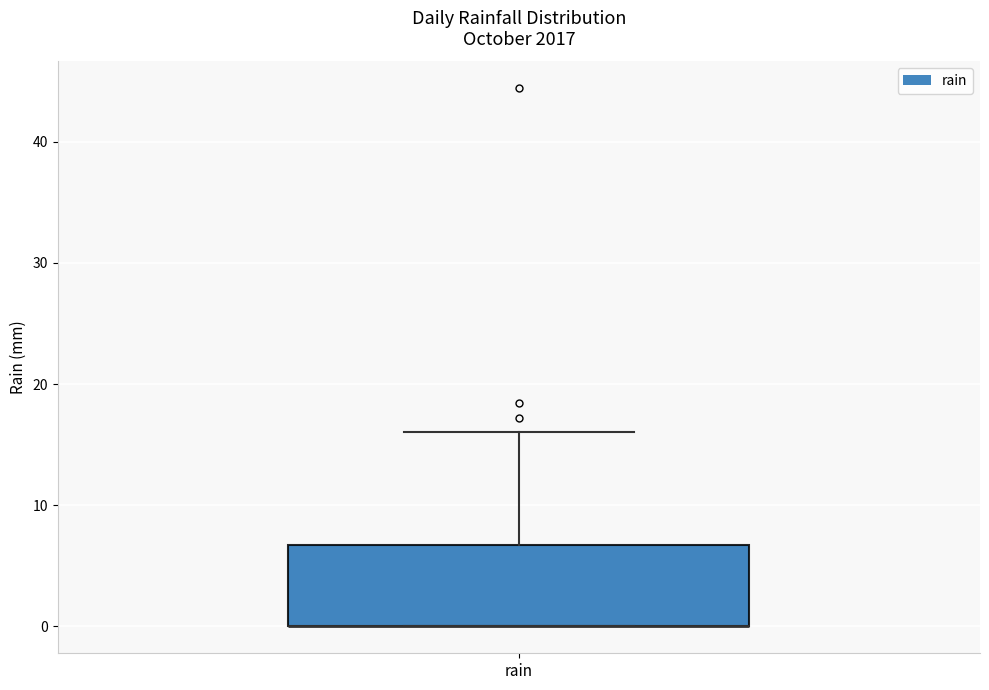

Where does the upper whisker of the box for rain end on the y-axis? The values are not printed on the chart, so give them approximately, as read against the axis.

16